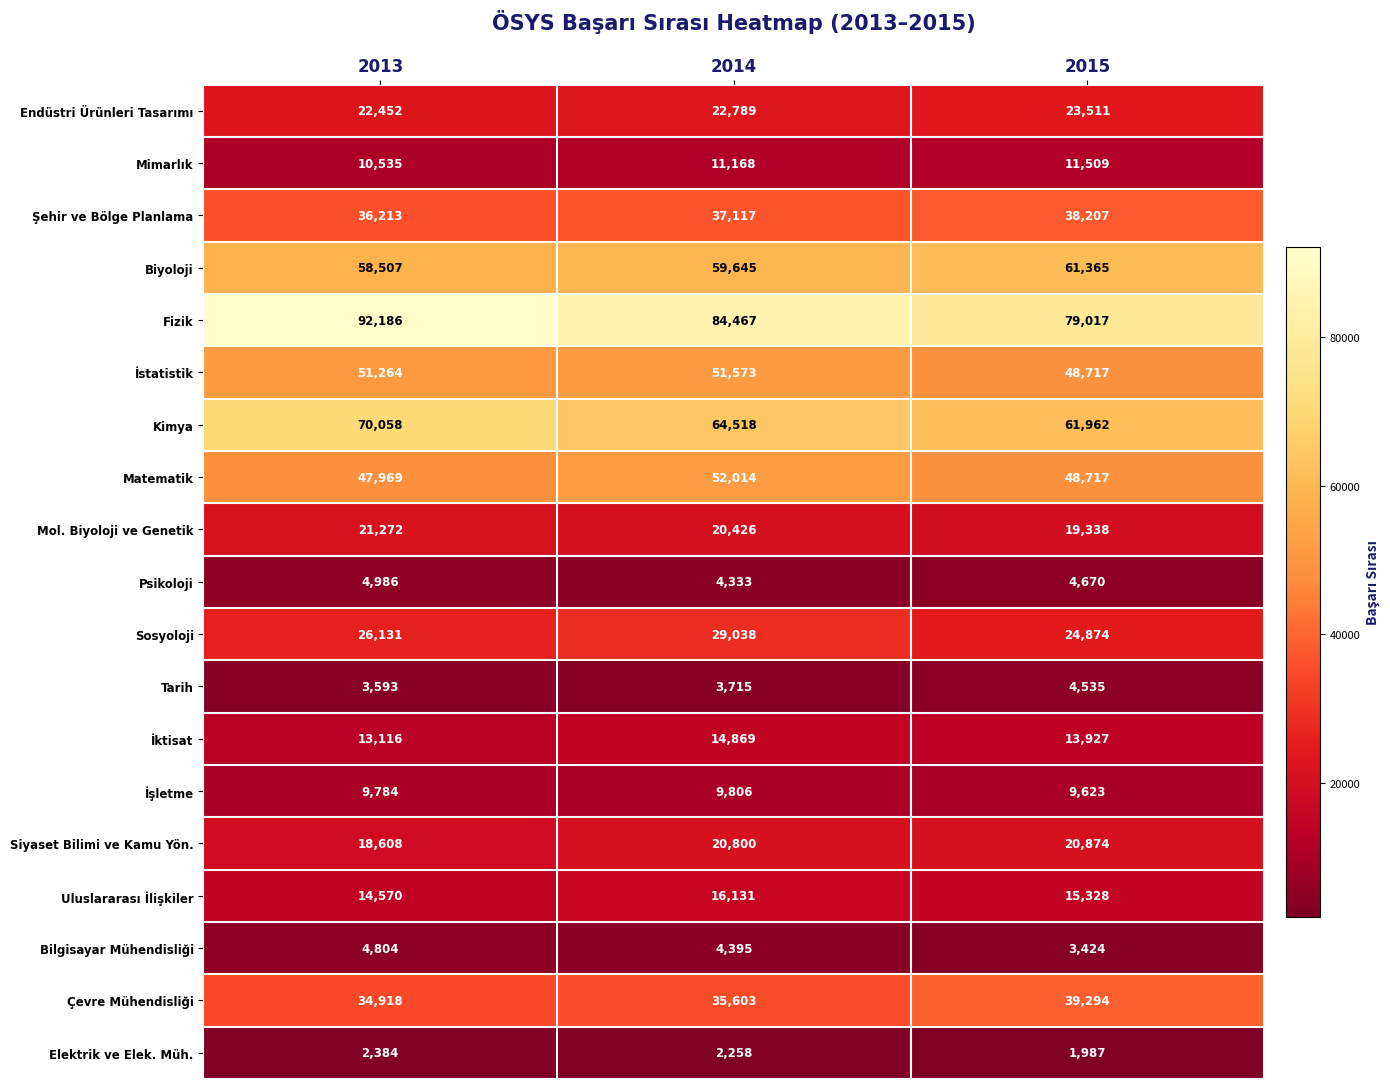

Is it true that Psikoloji equals 4670 at 2015?

True